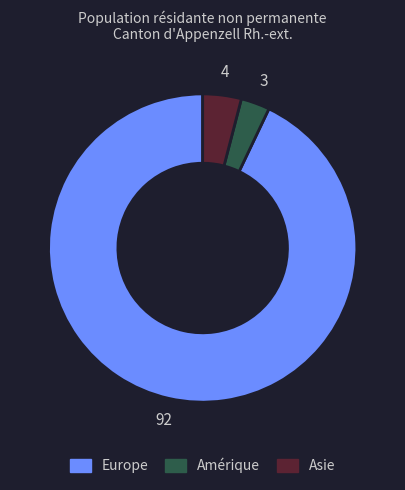

Is it true that Asie is 19% of the pie?

False